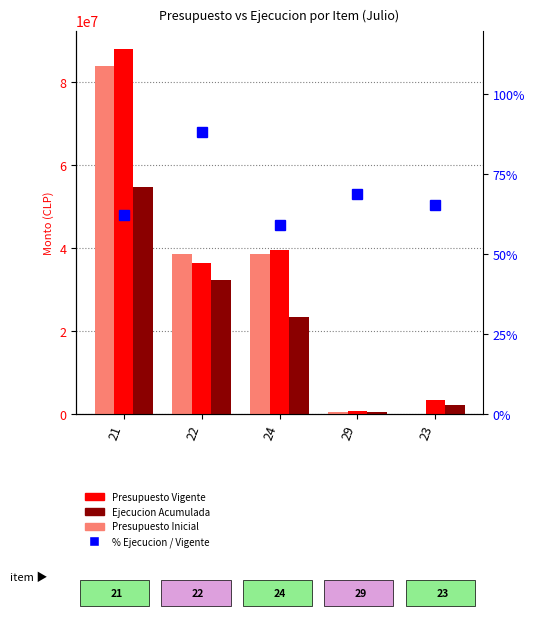

List the series in order of their peak value, highest first.

Presupuesto Vigente, Presupuesto Inicial, Ejecucion Acumulada, Pct rank ejecucion